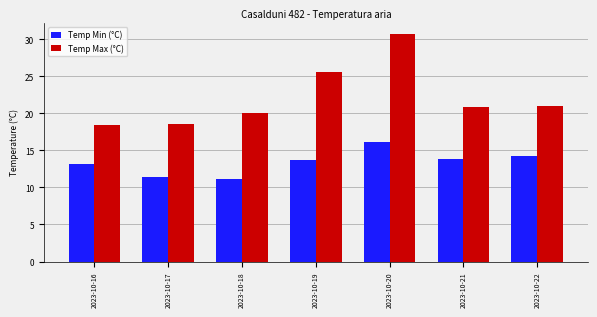

What is the sum of the Temp Min (°C) values at 2023-10-16 and 2023-10-19?

26.9